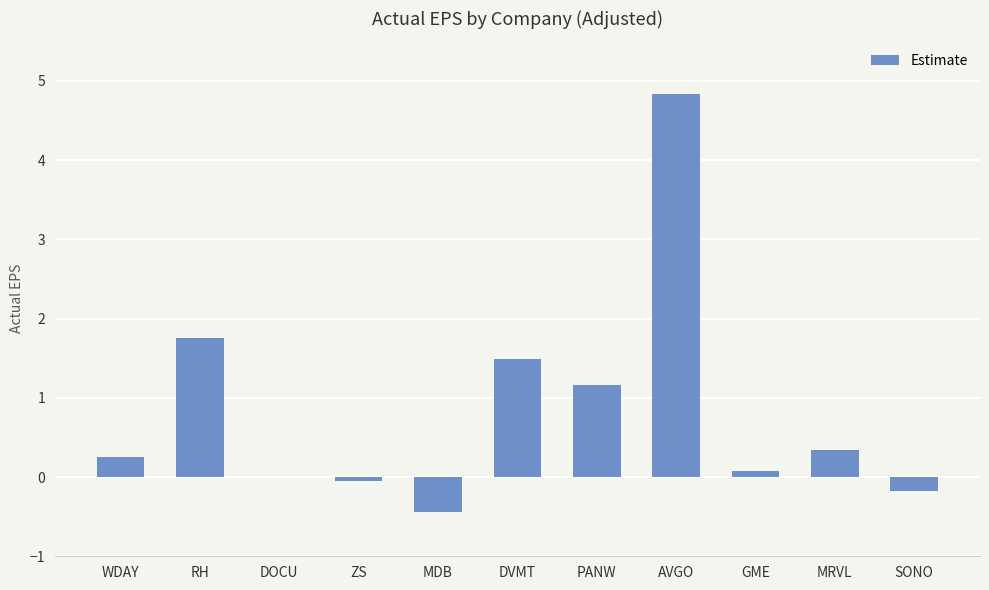

Which has a higher value, PANW or DOCU?

PANW